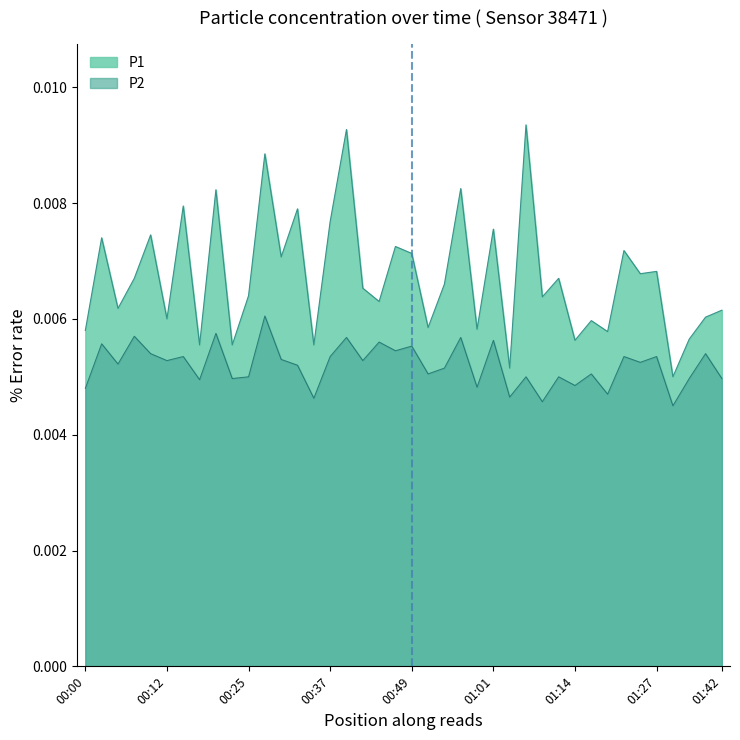

What is the label of the 15th point from the left?

00:34